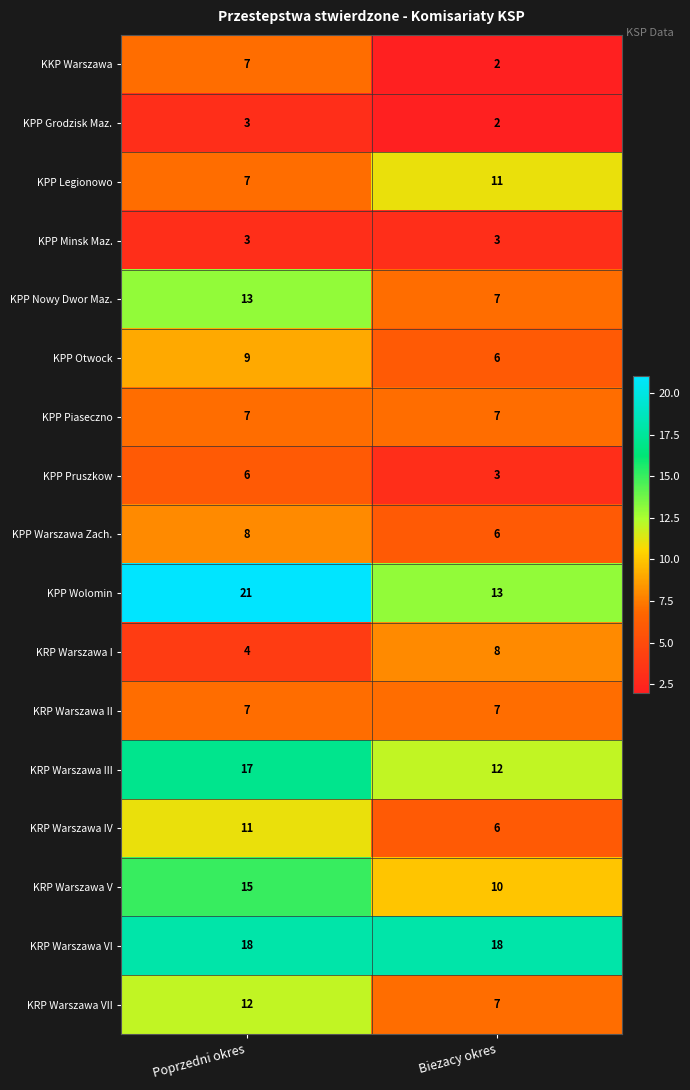

Which series has the largest range (max minus min)?

KPP Wolomin